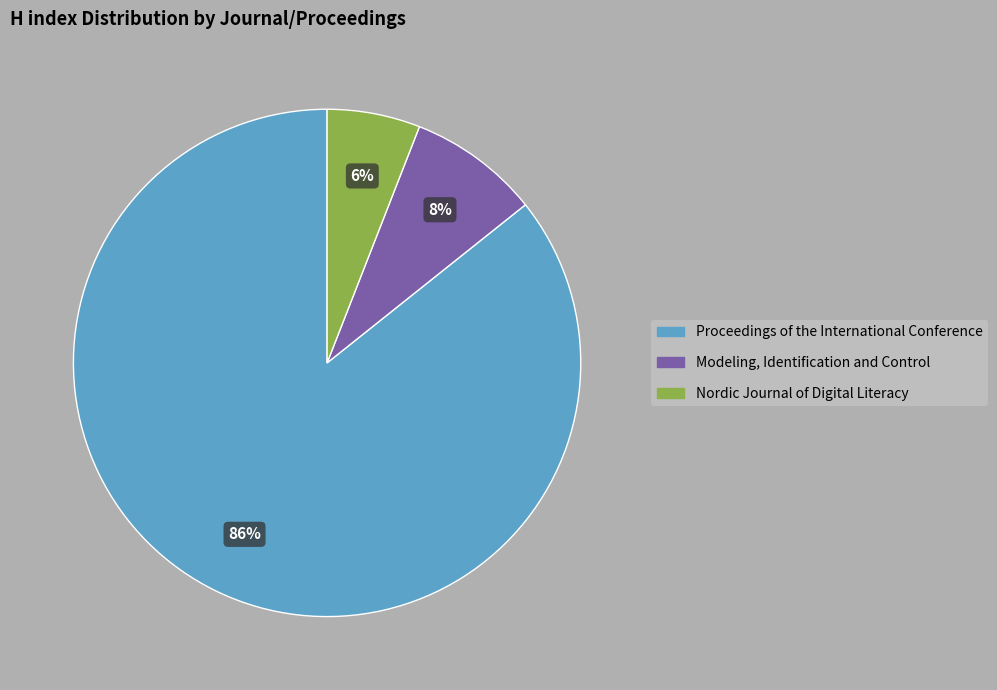

The Nordic Journal of Digital Literacy slice represents 17% of the pie. True or false?

False